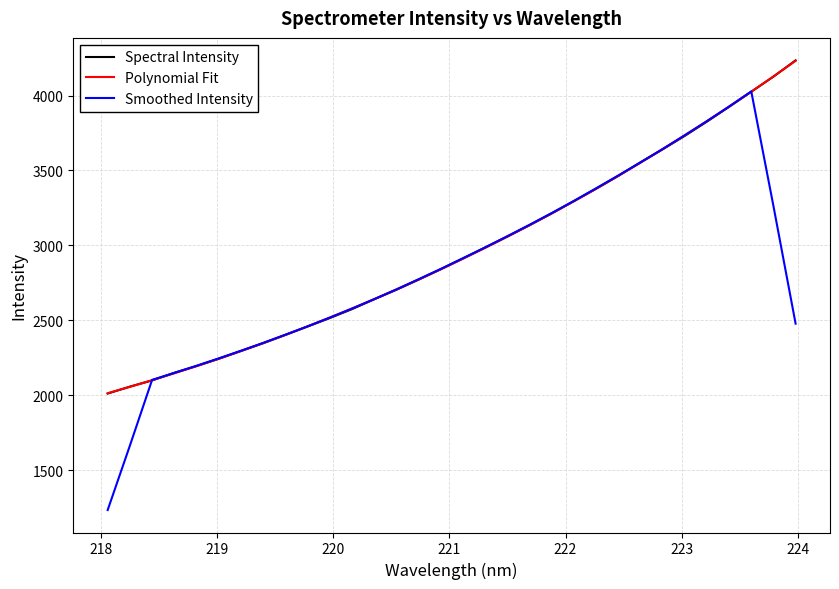

What is the greatest value displayed?

4235.2